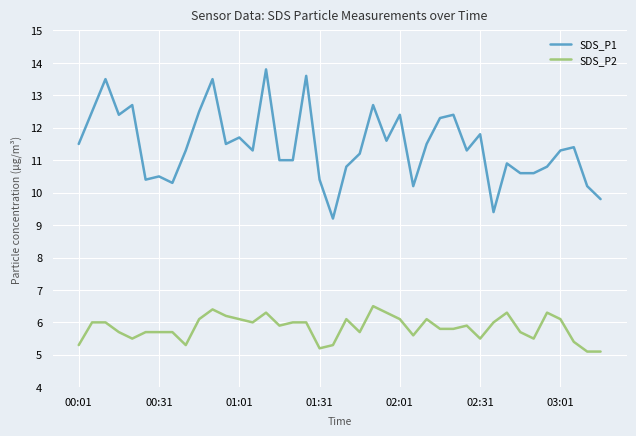

List the series in order of their overall mean, highest first.

SDS_P1, SDS_P2